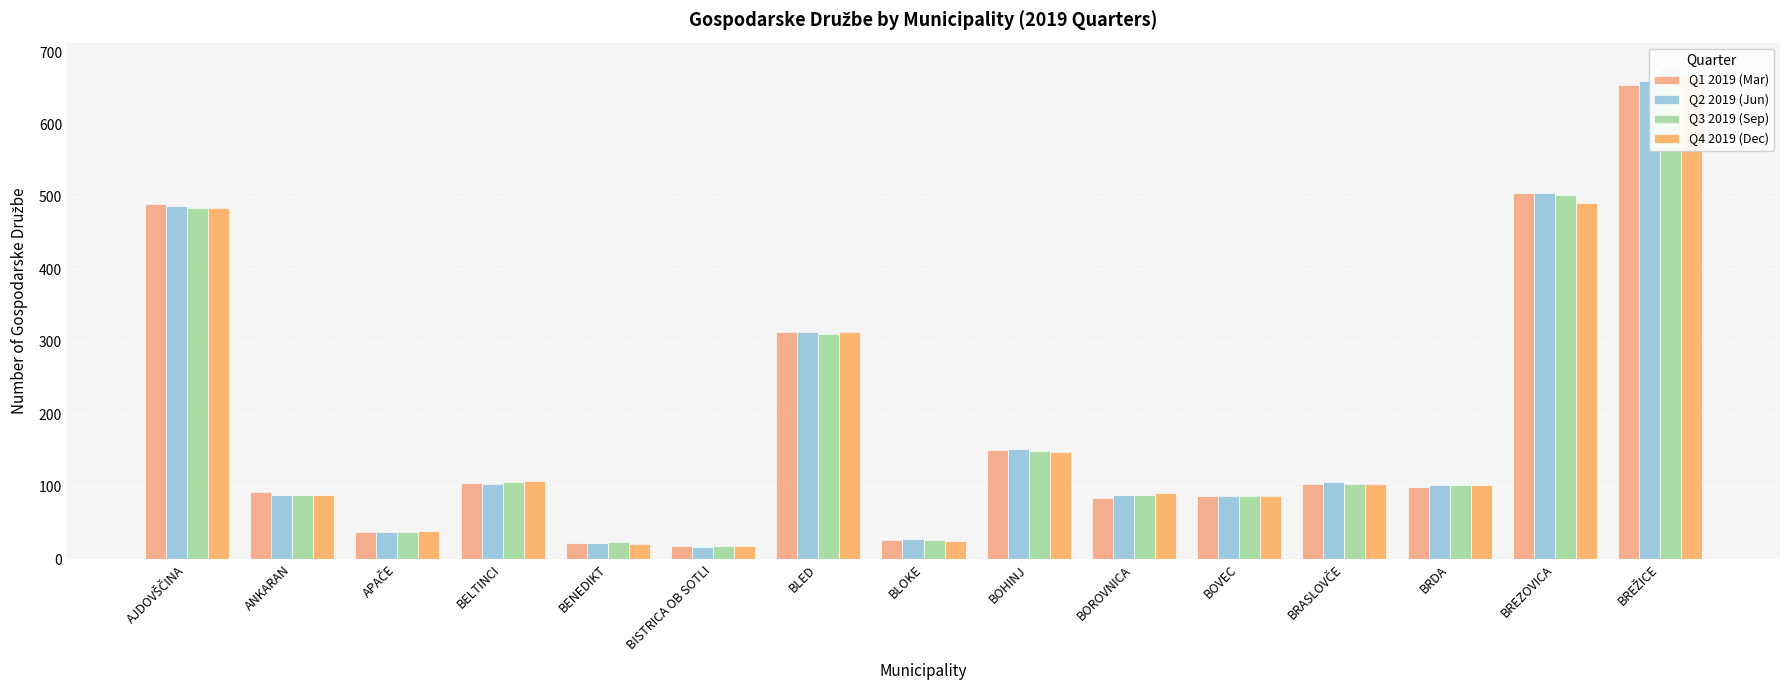

What is the average value of the Q4 2019 (Dec) series?

186